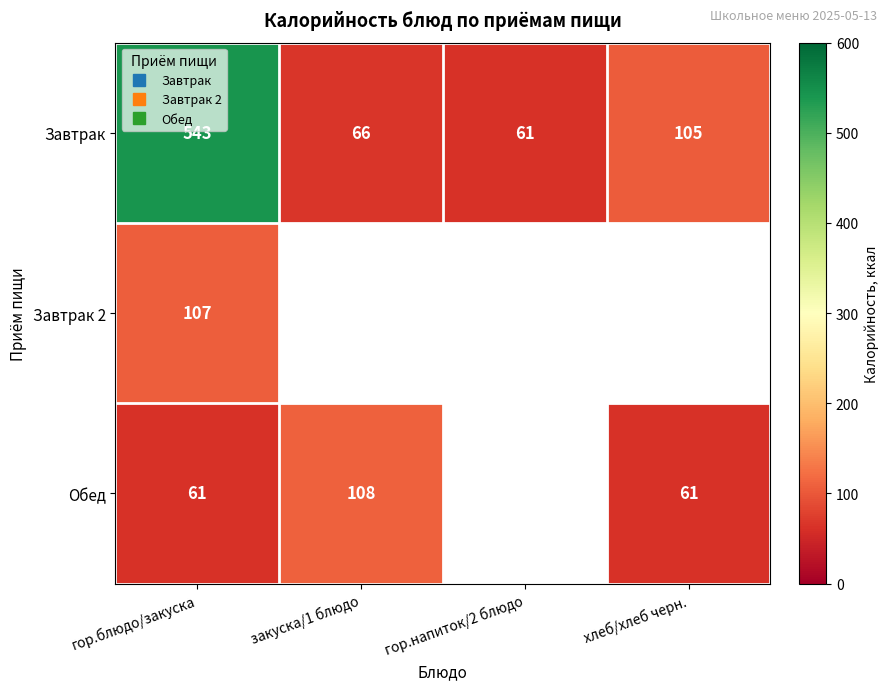

Between хлеб/хлеб черн. and гор.напиток/2 блюдо, which is larger?

хлеб/хлеб черн.